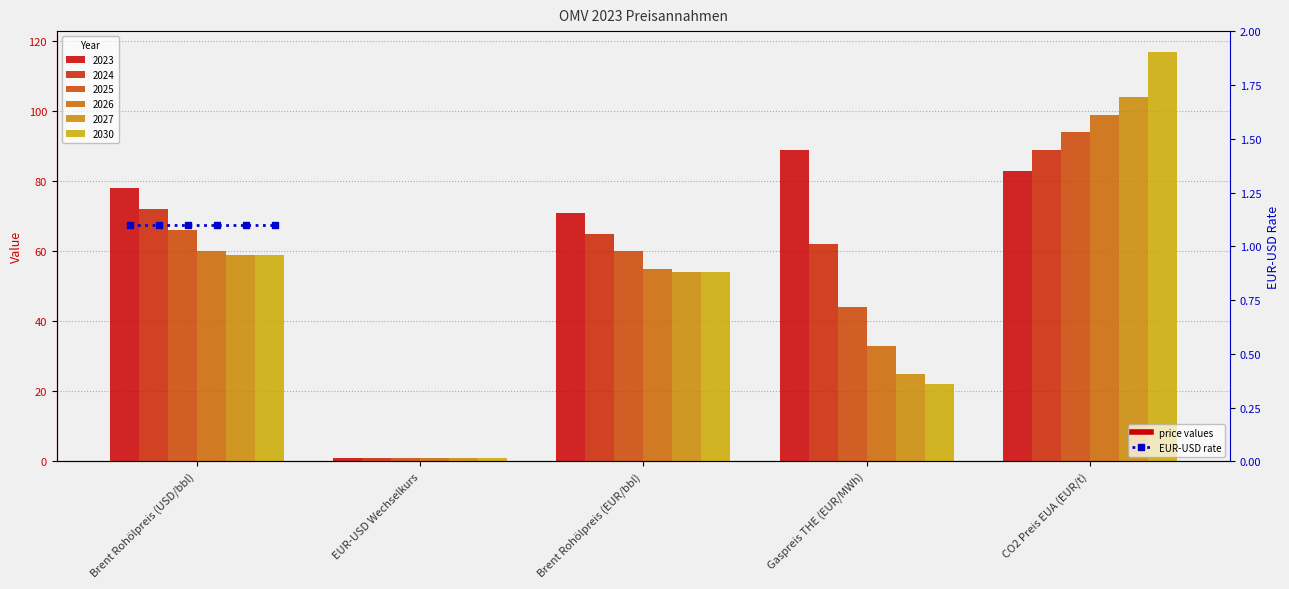

Rank the categories by 2027 value from lowest to highest.

EUR-USD Wechselkurs, Gaspreis THE (EUR/MWh), Brent Rohölpreis (EUR/bbl), Brent Rohölpreis (USD/bbl), CO2 Preis EUA (EUR/t)